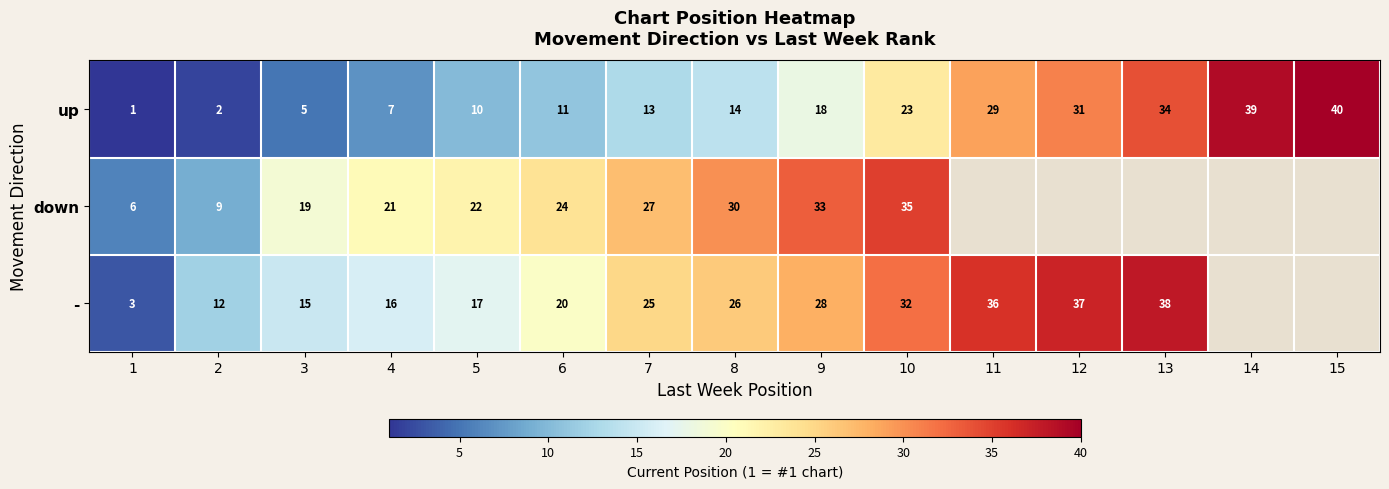

At how many categories does at least one series exceed 22?

10